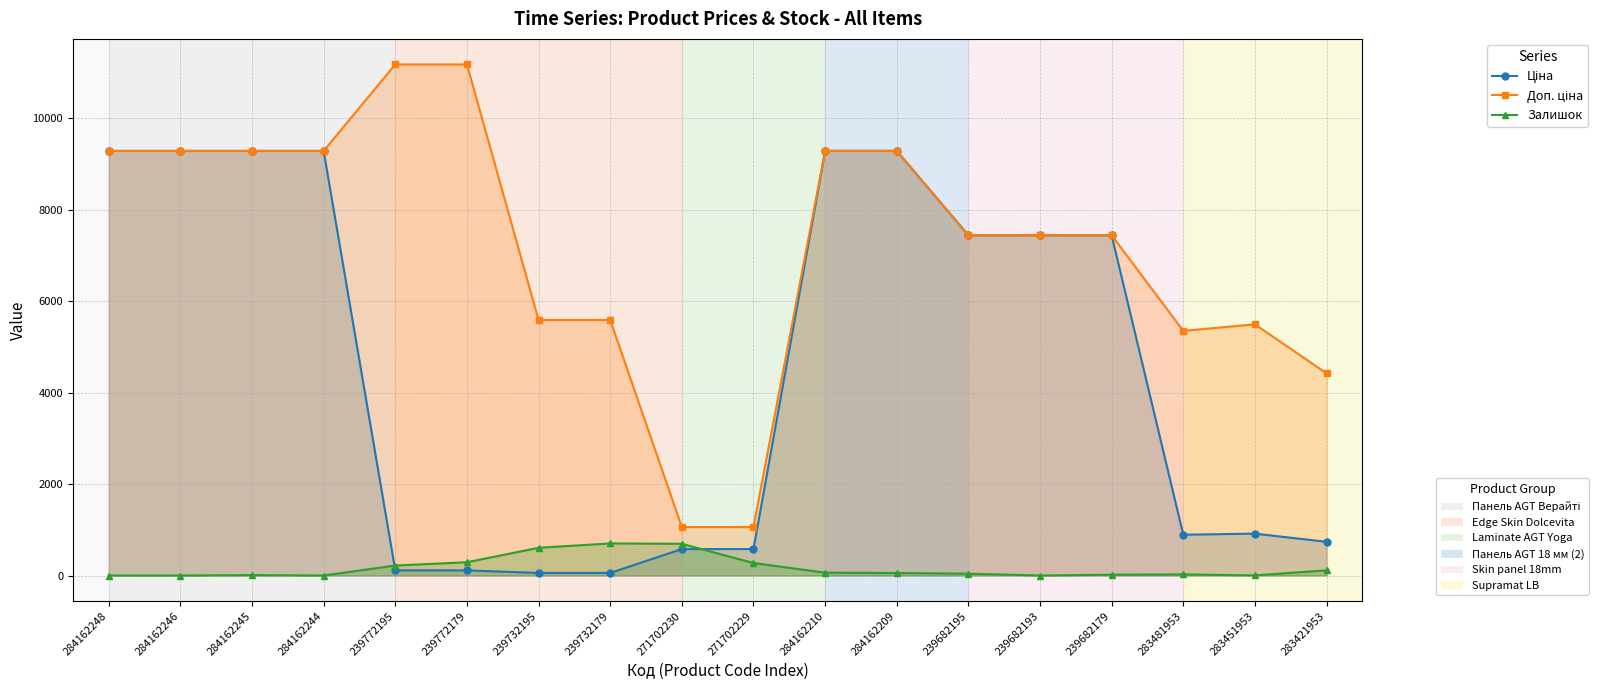

Is it true that Доп. ціна equals 11182.0 at 239772195?

True